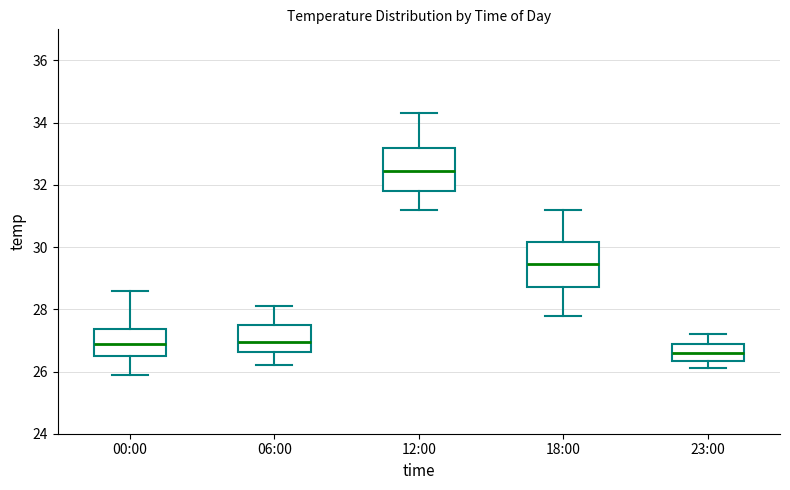

Reading left to right, transcribe this box plot: for each box, give where its median line is, the range the box spans, and where its two whiskers end, as read against the y-axis. The values are not printed on the chart, so give them approximately, as read against the axis.

00:00: median 27.0, box 26.6 to 27.4, whiskers 26.0 to 28.6
06:00: median 27.0, box 26.6 to 27.6, whiskers 26.2 to 28.2
12:00: median 32.4, box 31.8 to 33.2, whiskers 31.2 to 34.4
18:00: median 29.4, box 28.8 to 30.2, whiskers 27.8 to 31.2
23:00: median 26.6, box 26.4 to 27.0, whiskers 26.2 to 27.2